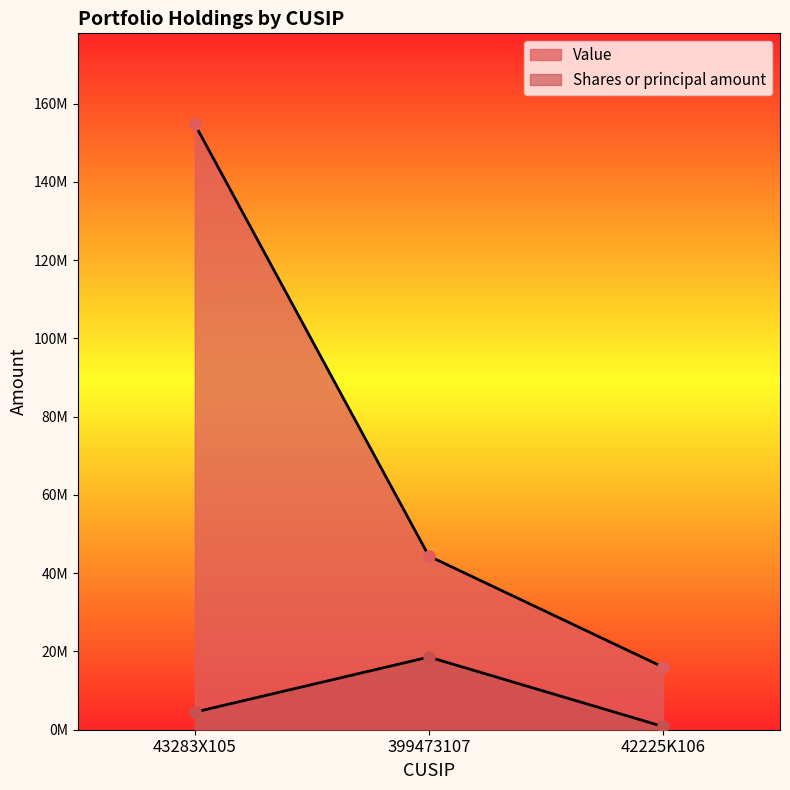

What is the smallest value displayed?

830000